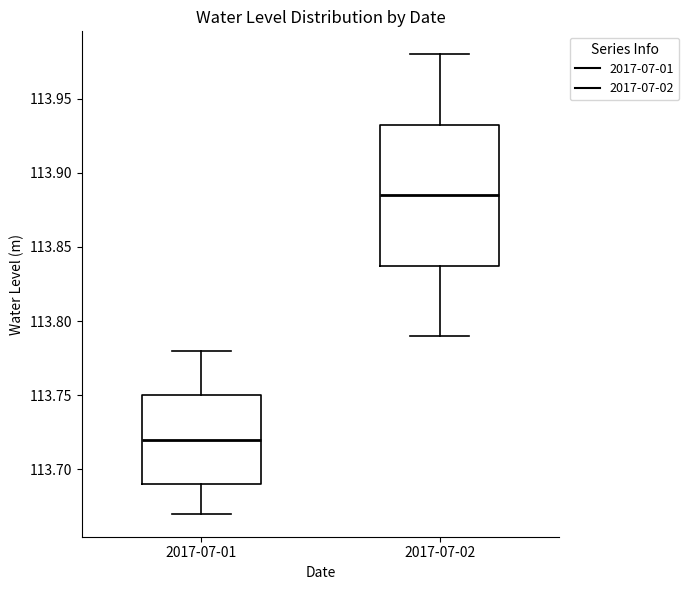

Reading left to right, read every box against the y-axis: the position of its median line, the range the box covers, and the ends of its whiskers. The values are not printed on the chart, so give them approximately, as read against the axis.

2017-07-01: median 113.720, box 113.690 to 113.750, whiskers 113.670 to 113.780
2017-07-02: median 113.885, box 113.840 to 113.935, whiskers 113.790 to 113.980